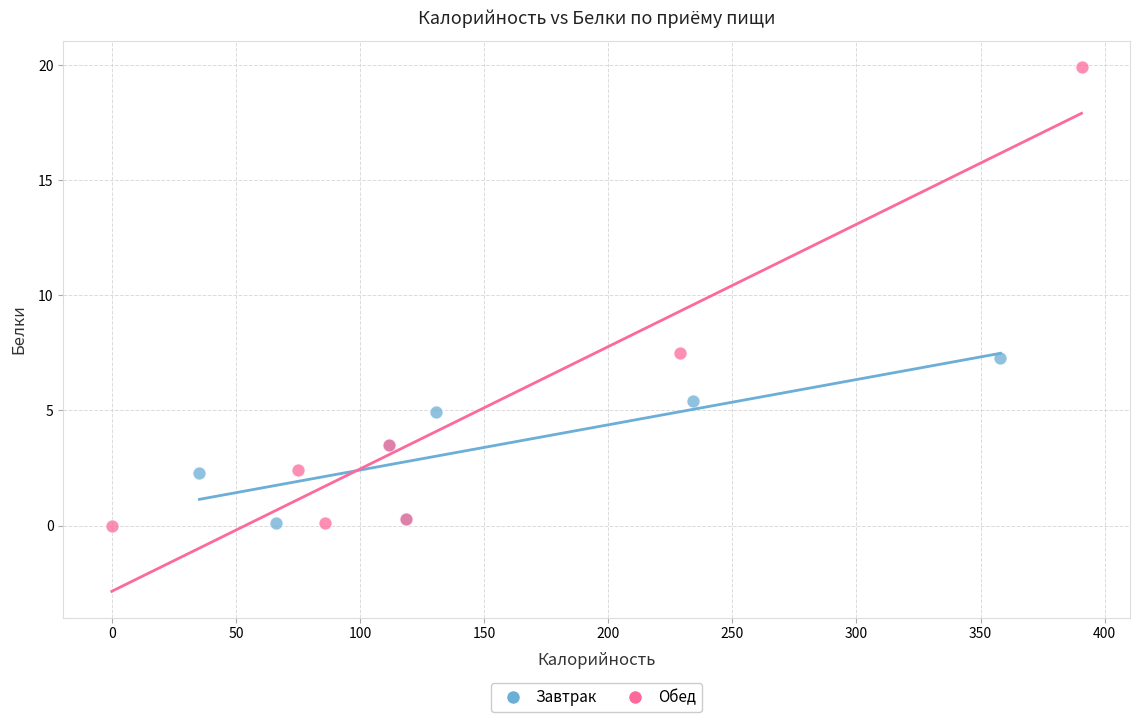

Which series has the widest spread of Y values?

Обед